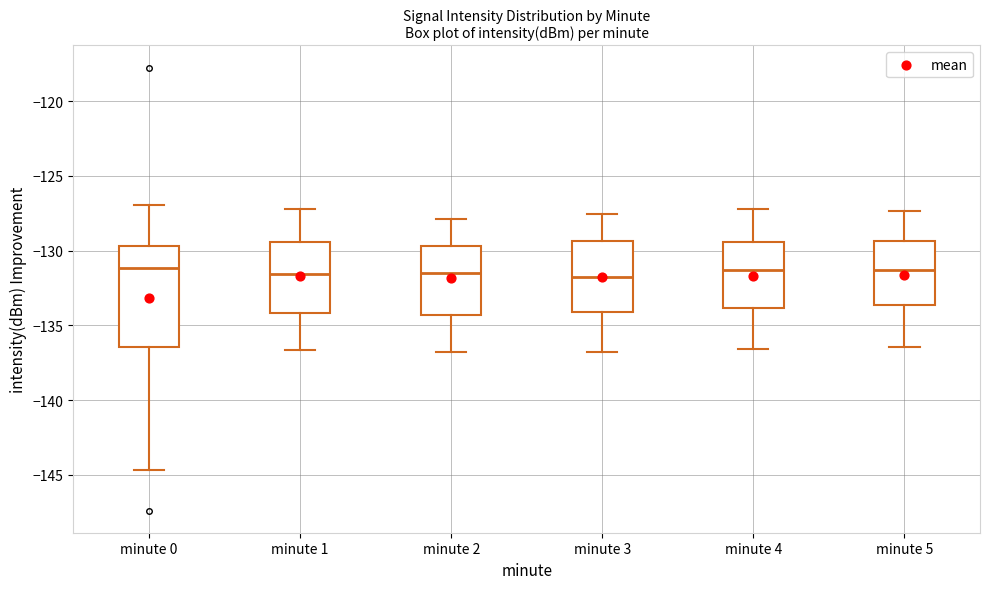

Where is the lower edge of the box for minute 0 on the y-axis? The values are not printed on the chart, so give them approximately, as read against the axis.

-136.5